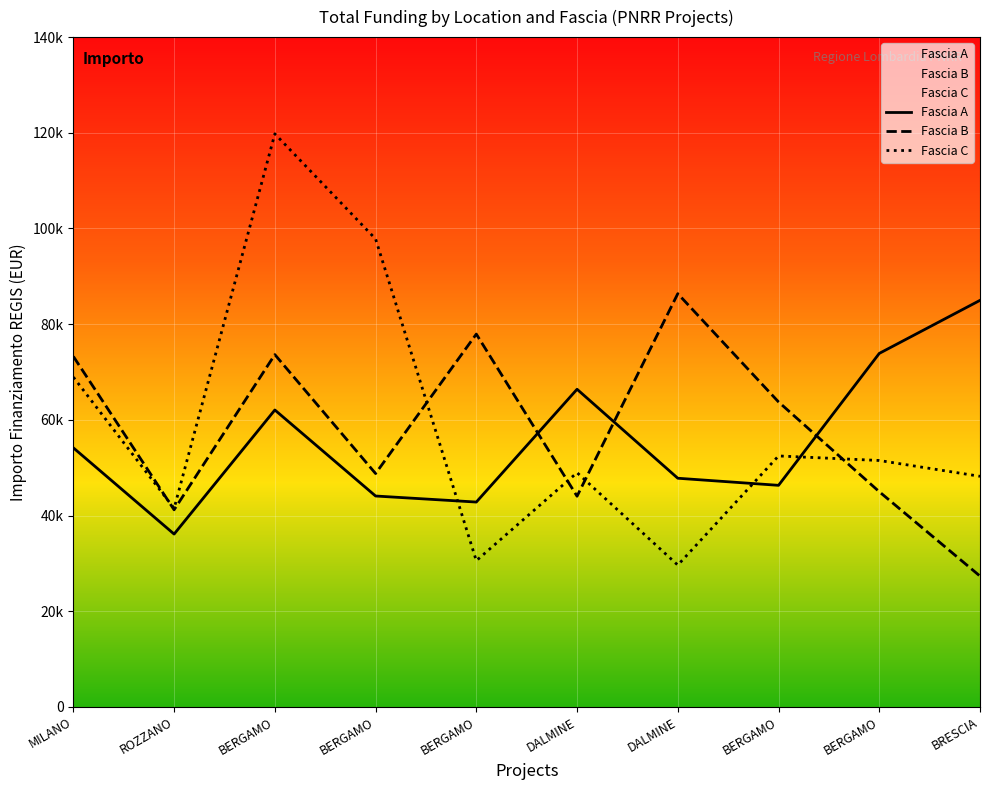

At which category is the sum across all series the highest?

BERGAMO